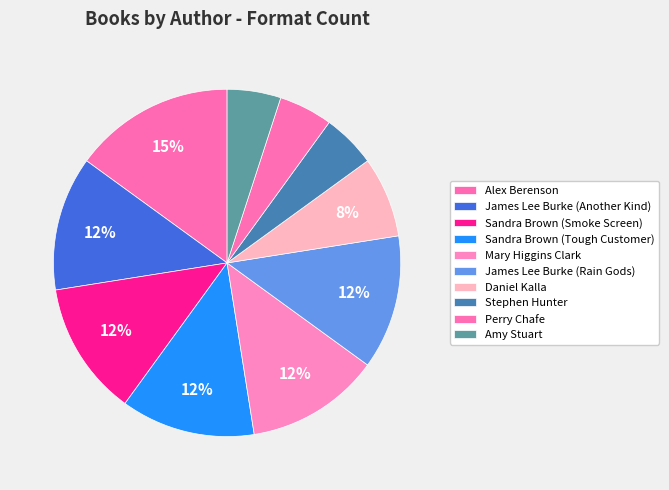

Is it true that Sandra Brown (Smoke Screen) is 2% of the pie?

False